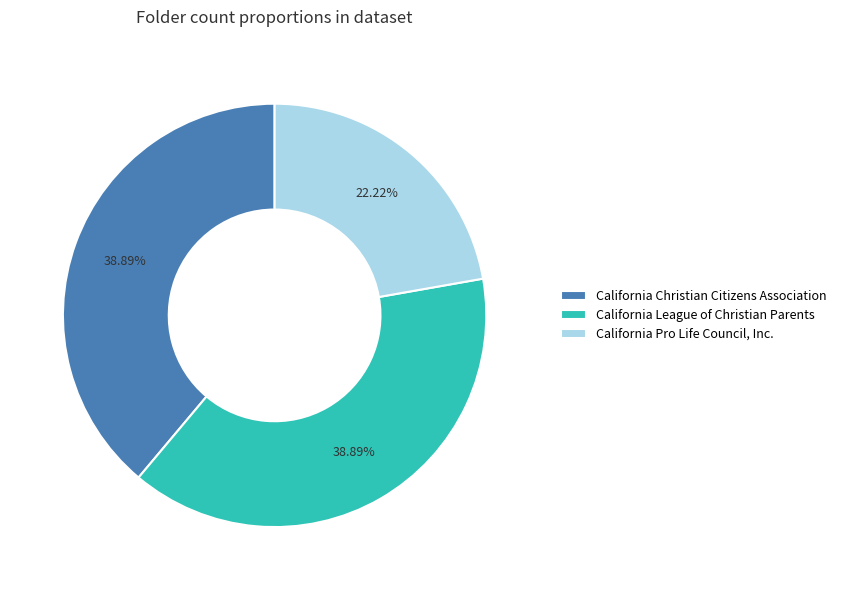

Which category has the smallest portion of the pie?

California Pro Life Council, Inc.